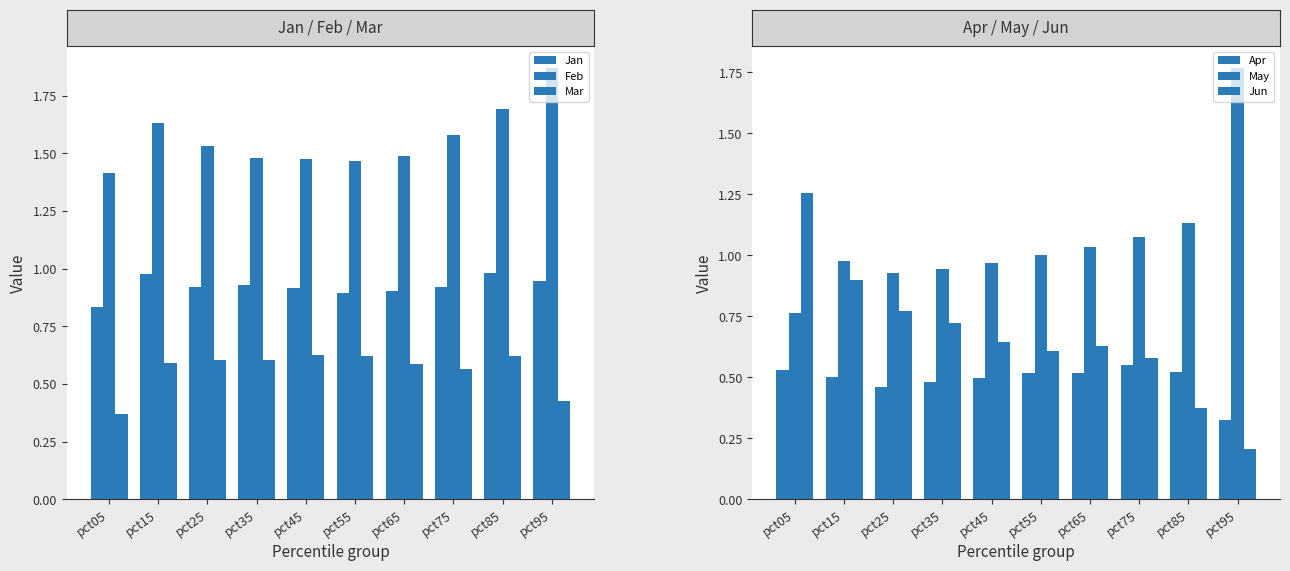

True or false: Jan has a value of 0.5 at pct95.

False